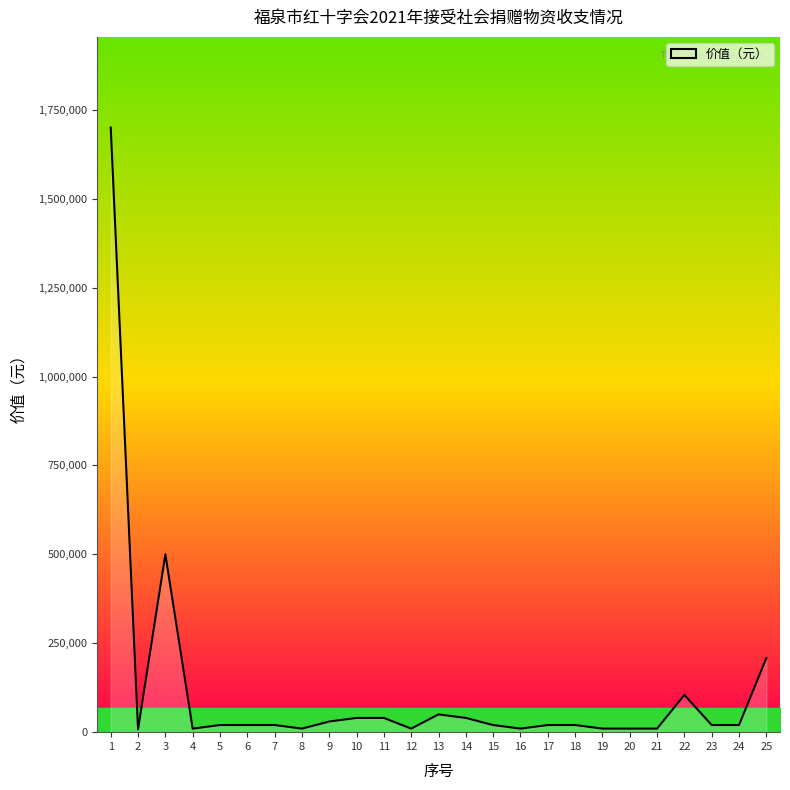

True or false: there are more than 1 points higher than both neighbors.

True